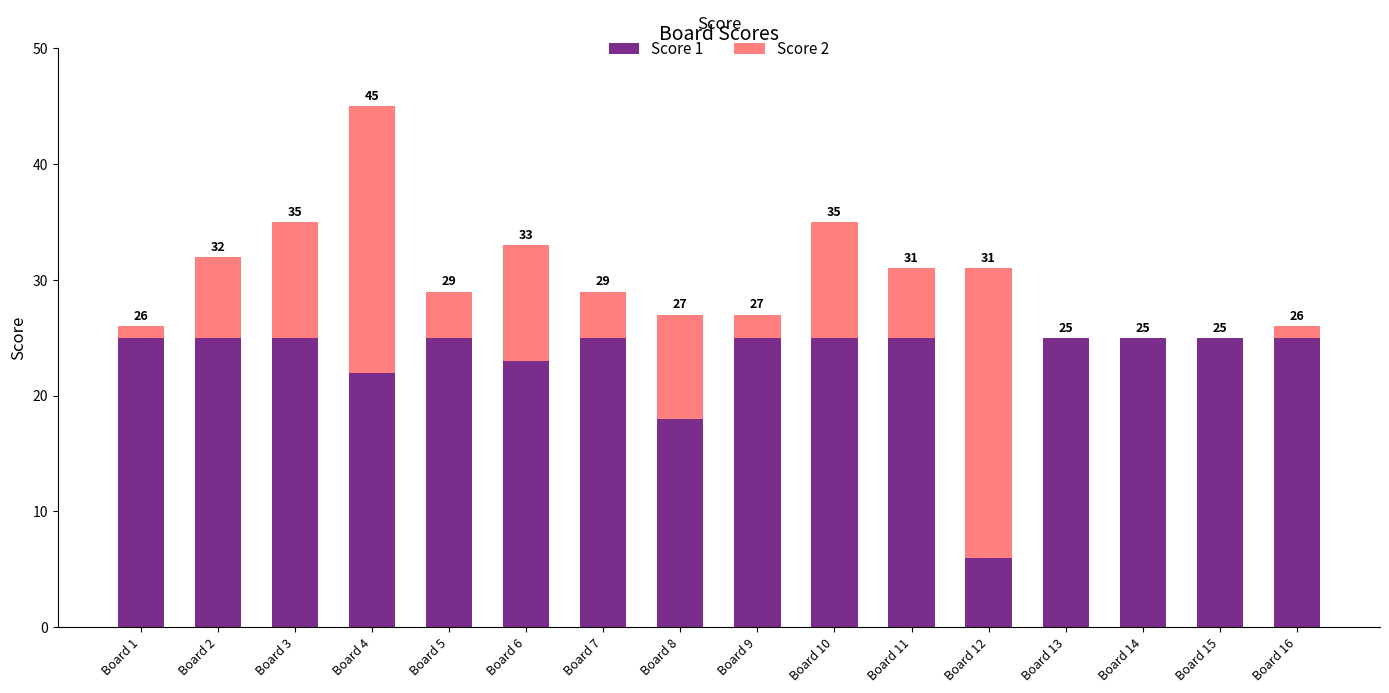

What is the sum of the Score 2 values at Board 7 and Board 8?

13